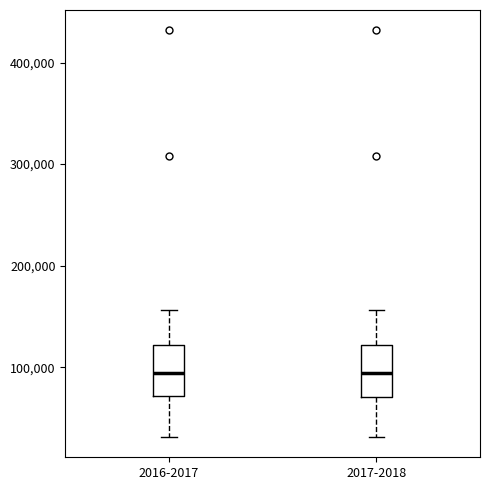

Reading left to right, read every box against the y-axis: the position of its median line, the range the box covers, and the ends of its whiskers. The values are not printed on the chart, so give them approximately, as read against the axis.

2016-2017: median 90000, box 70000 to 120000, whiskers 30000 to 160000
2017-2018: median 90000, box 70000 to 120000, whiskers 30000 to 160000